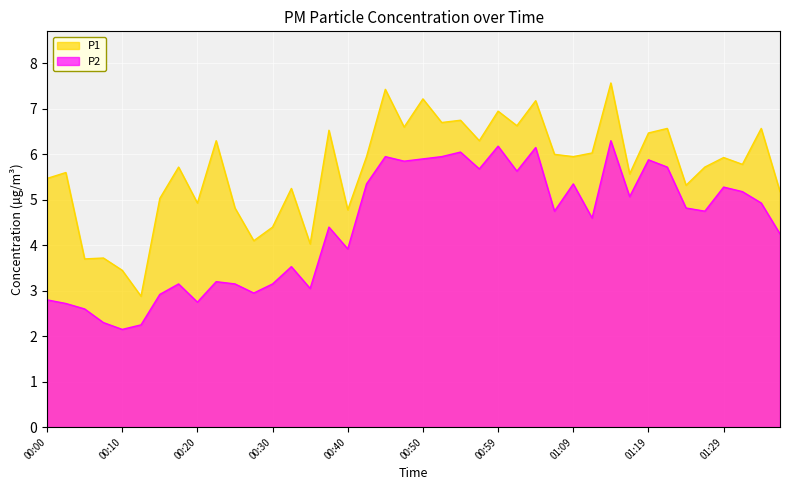

What is the approximate value of P1 at 00:27?

4.1